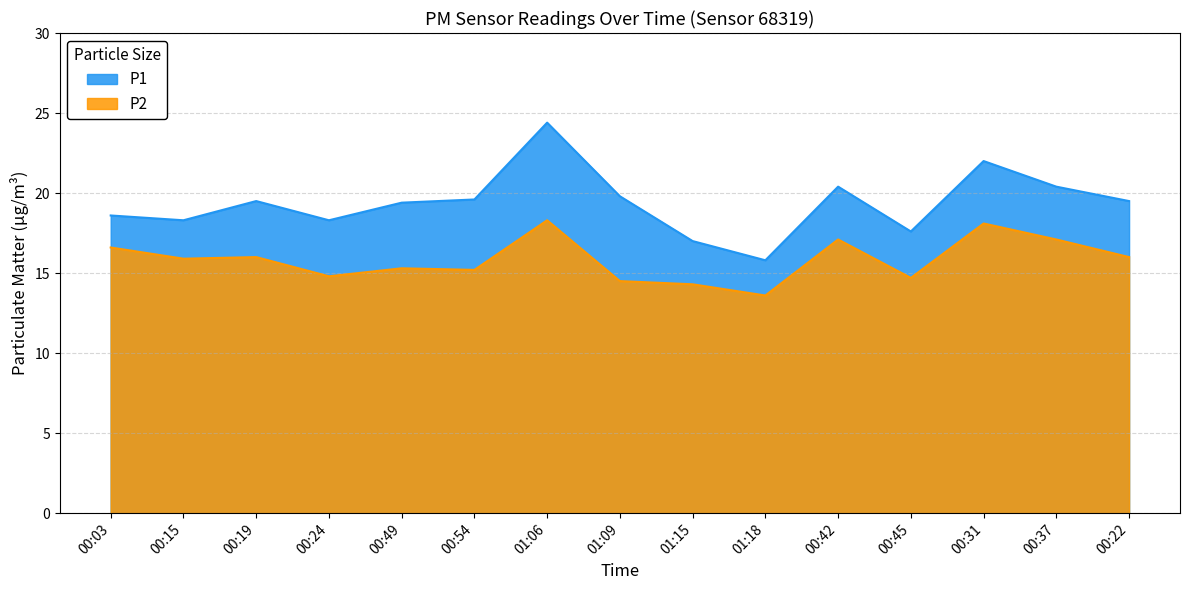

How many lines are shown in the chart?

2